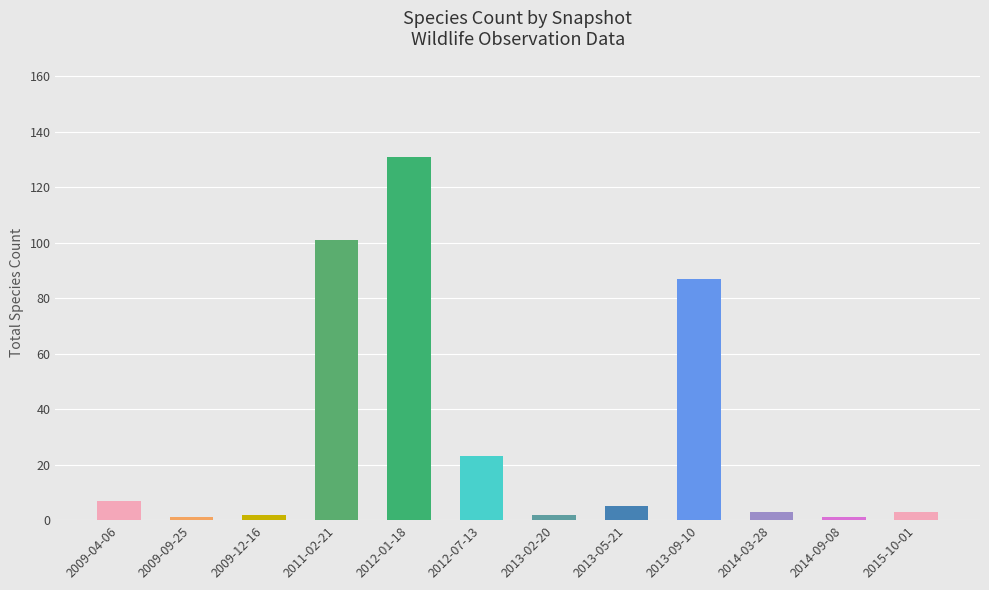

Reading left to right, what are all the values shown in this chart?

2009-04-06=7	2009-09-25=1	2009-12-16=2	2011-02-21=101	2012-01-18=131	2012-07-13=23	2013-02-20=2	2013-05-21=5	2013-09-10=87	2014-03-28=3	2014-09-08=1	2015-10-01=3